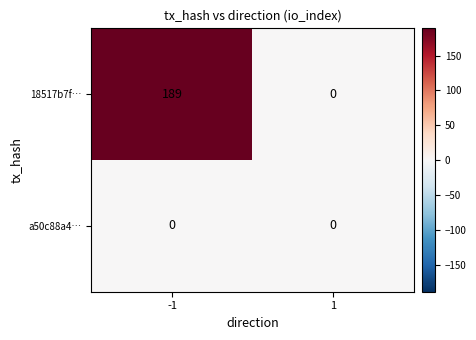

Is it true that a50c88a4… equals 0 at 1?

True